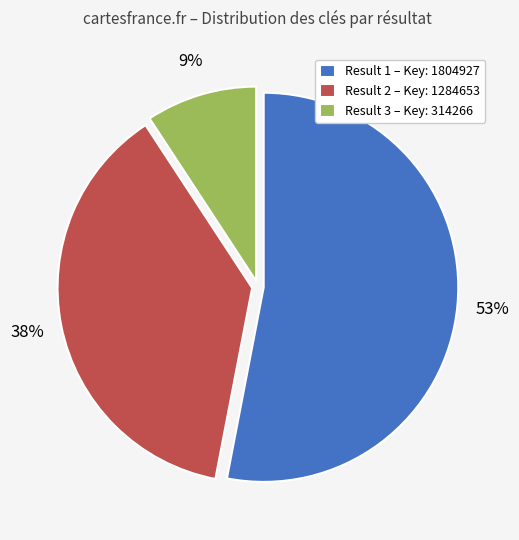

Which category has the biggest portion of the pie?

Result 1 – Key: 1804927